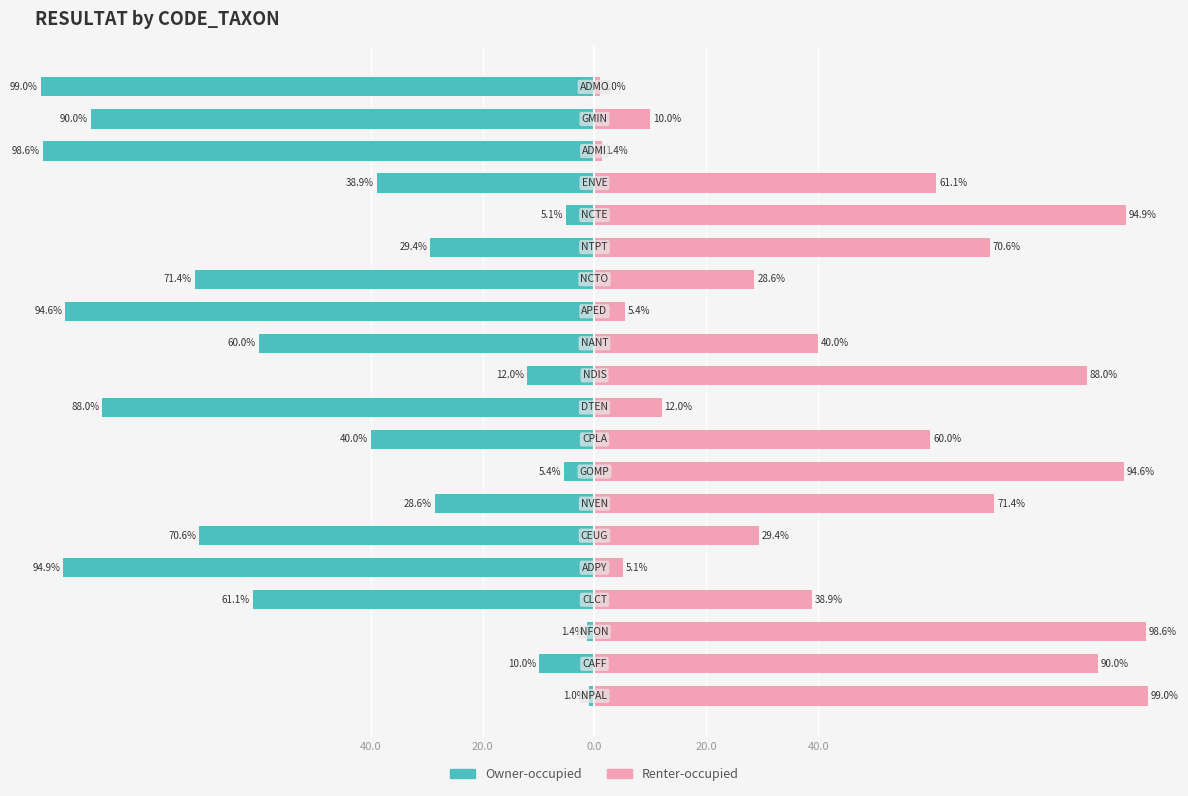

Which has a higher value, 13 or 7?

7